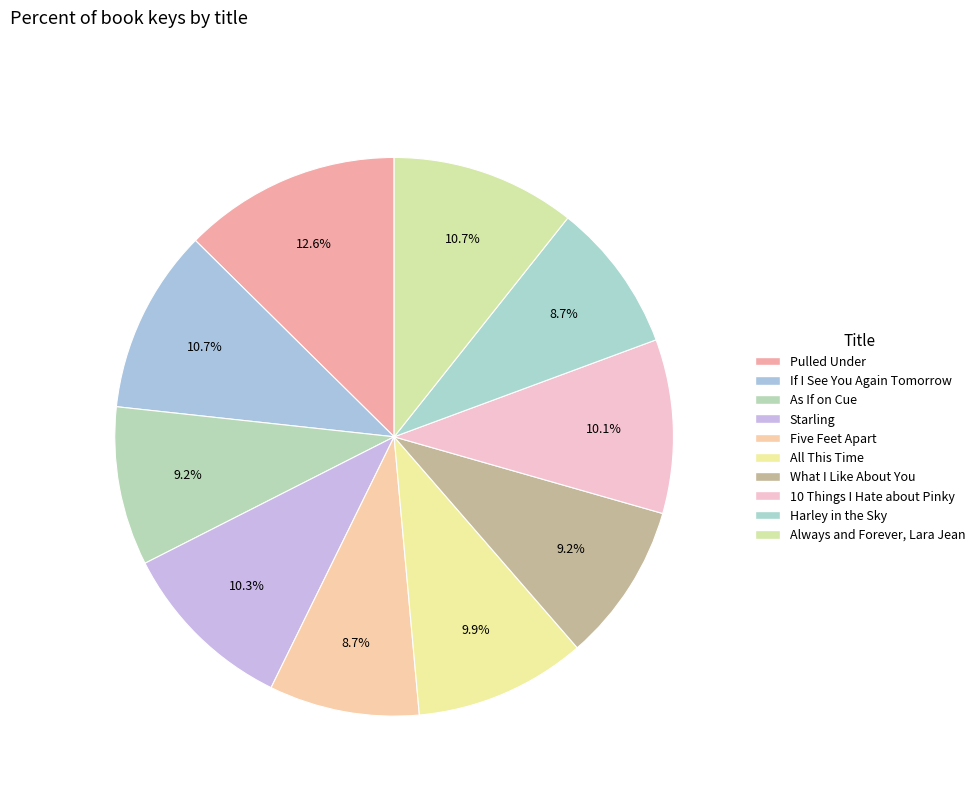

Which category has the biggest portion of the pie?

Pulled Under